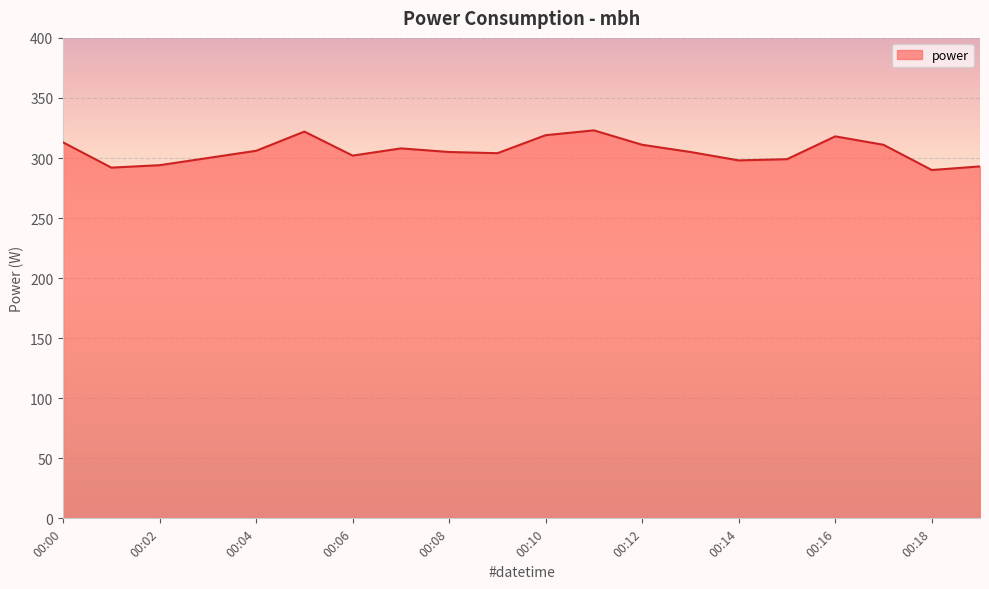

What is the difference between the maximum and minimum values?

33